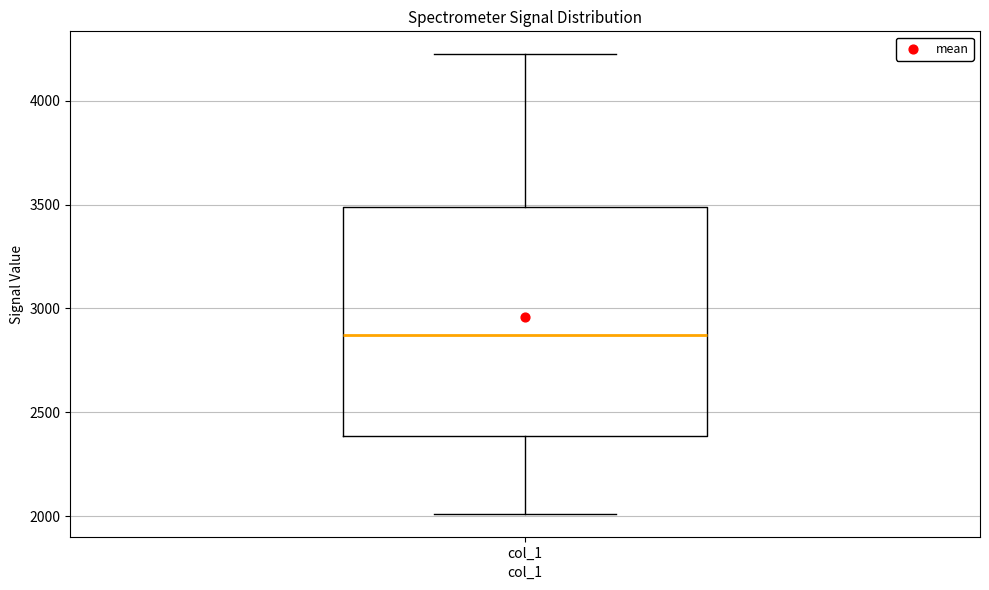

Where is the lower edge of the box for col_1 on the y-axis? The values are not printed on the chart, so give them approximately, as read against the axis.

2400